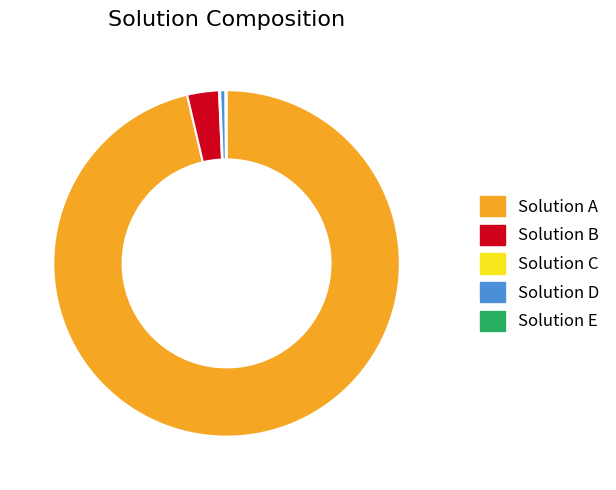

What is the ratio of the value at Solution A to the value at Solution D?

194.6